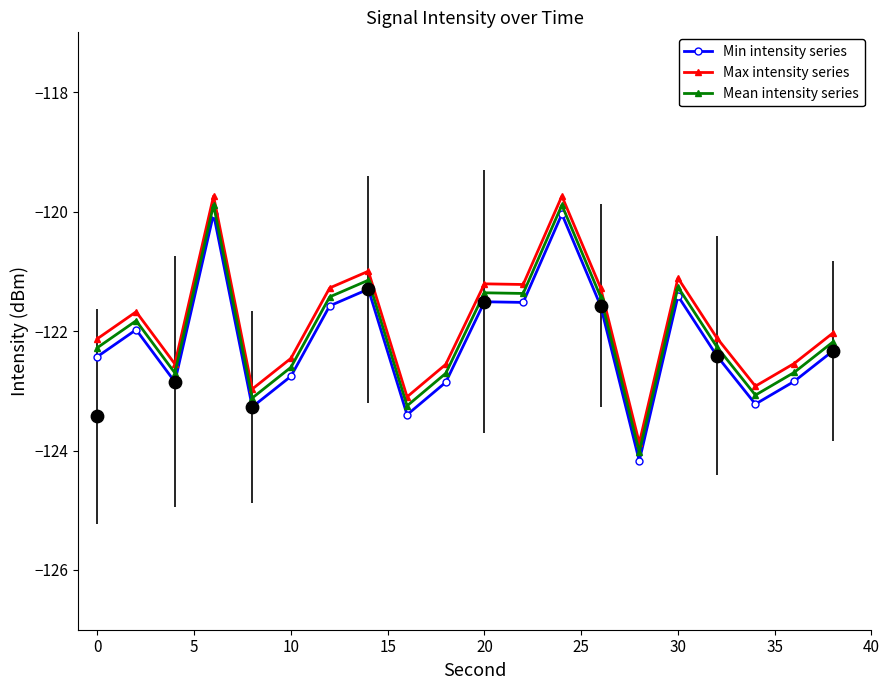

True or false: Mean intensity series has more than 0 points higher than both neighbors.

True